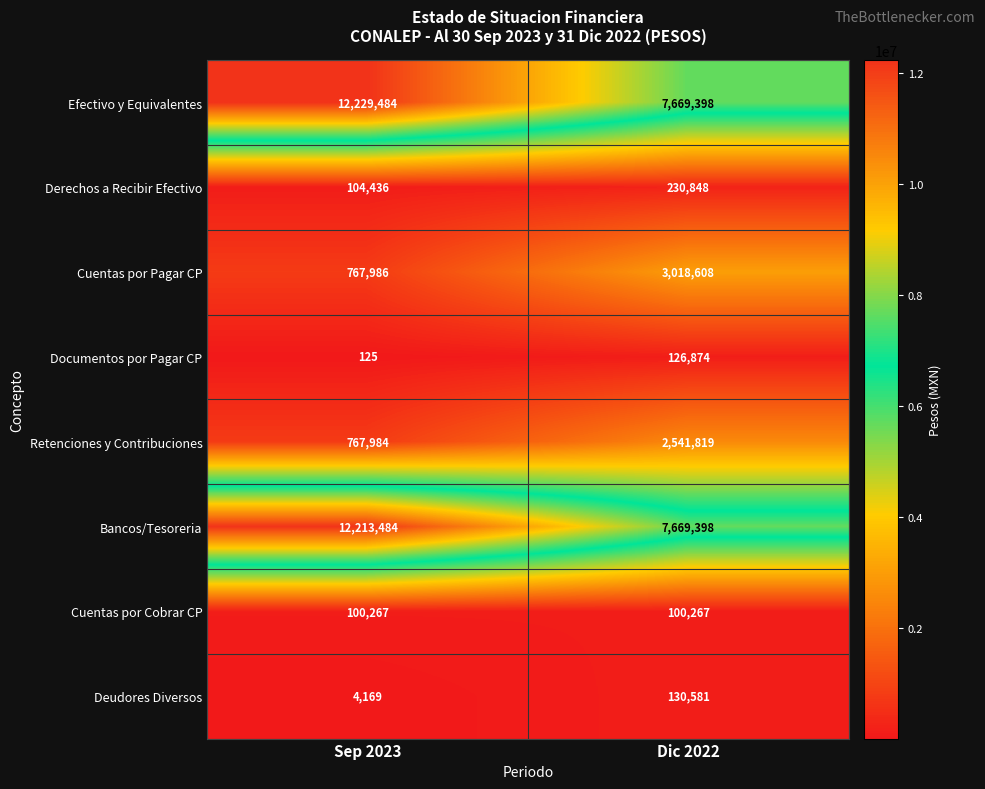

At how many categories does at least one series exceed 7740647?

1